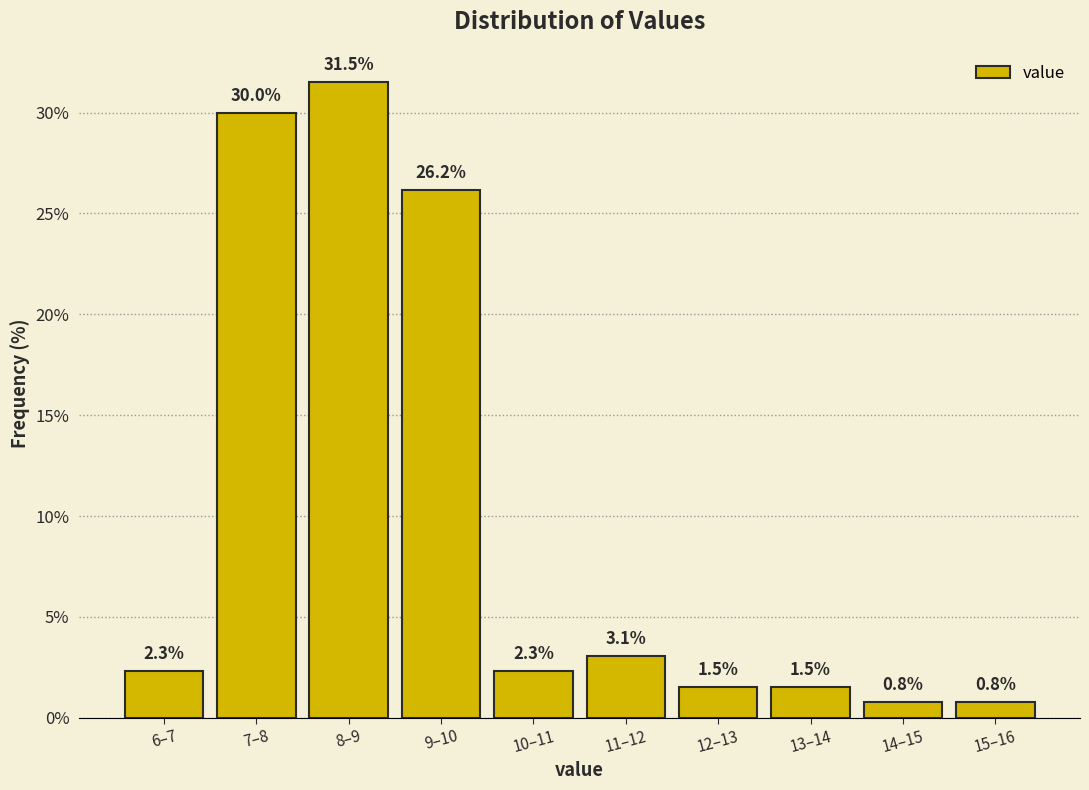

Reading right to left, list all the values displayed in this chart.

15–16=0.8	14–15=0.8	13–14=1.5	12–13=1.5	11–12=3.1	10–11=2.3	9–10=26.2	8–9=31.5	7–8=30.0	6–7=2.3